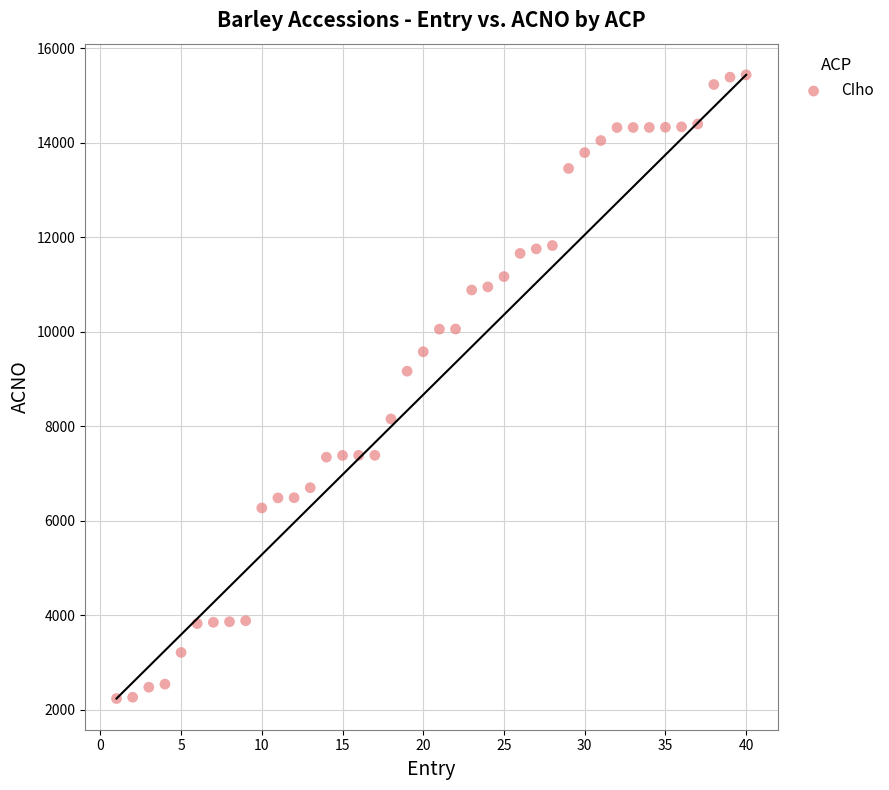

What is the range of X values (max minus min)?

39